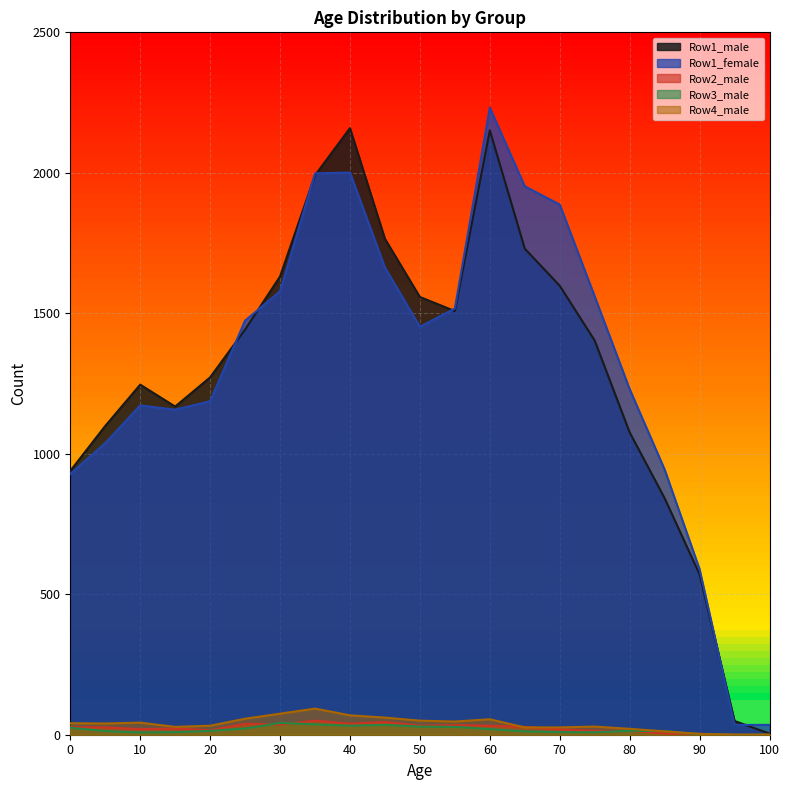

What is the total value across all series at 90?

1168